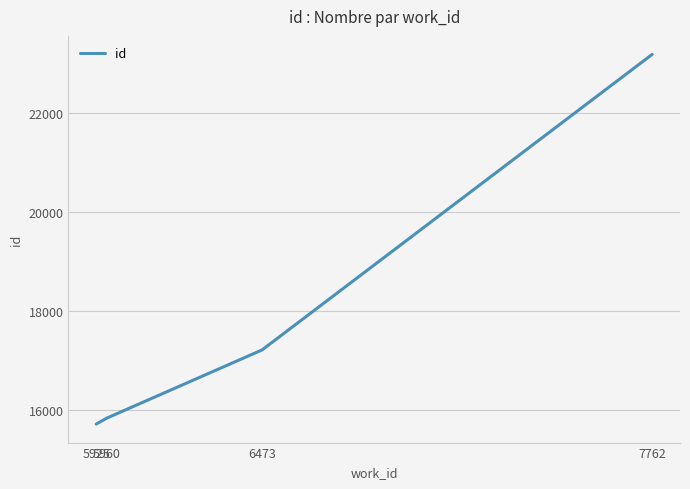

What is the maximum value shown in the chart?

23181